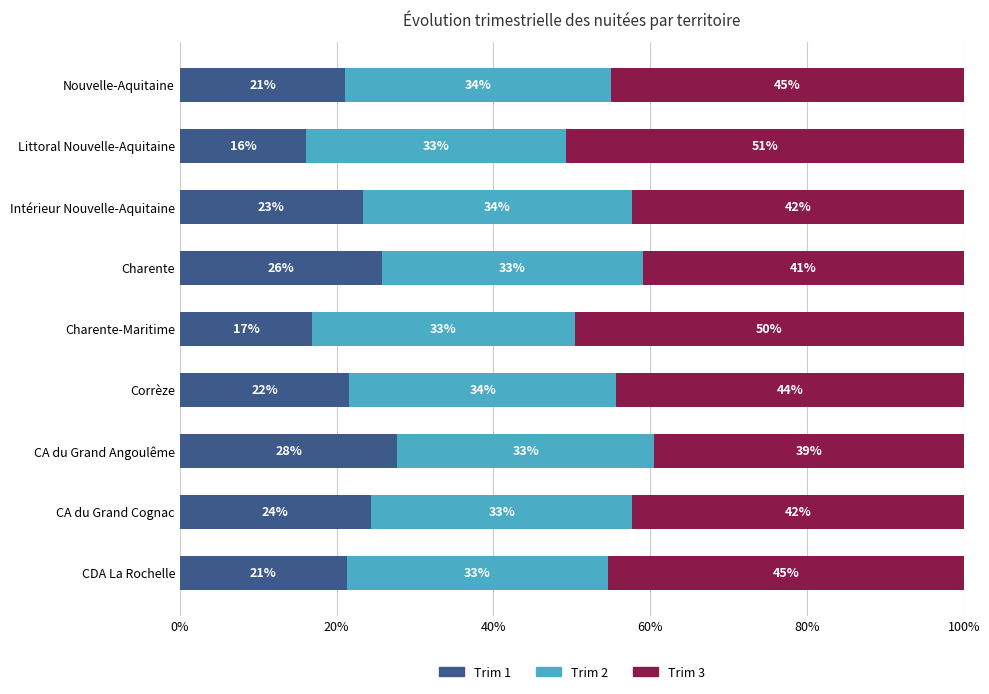

What is the total value across all series at Littoral Nouvelle-Aquitaine?

100.0